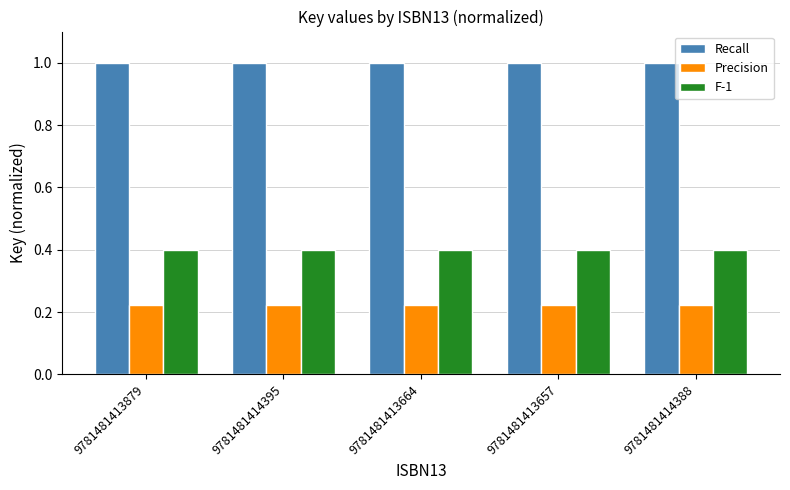

What is the spread (max minus min) of values at 9781481414395?

0.8